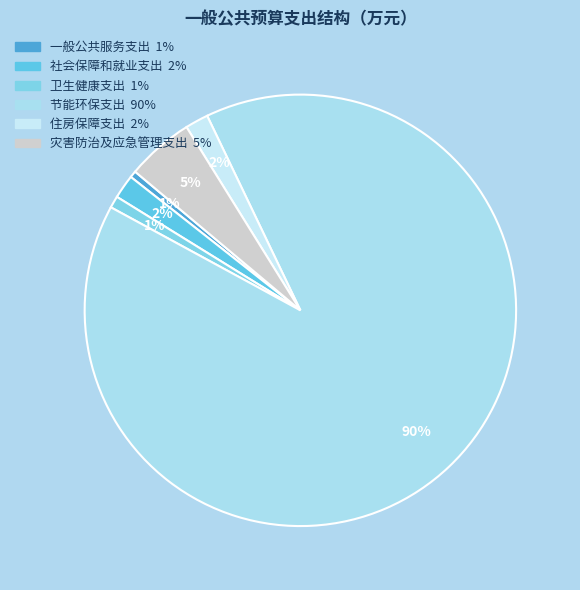

How many slices are in this pie chart?

6